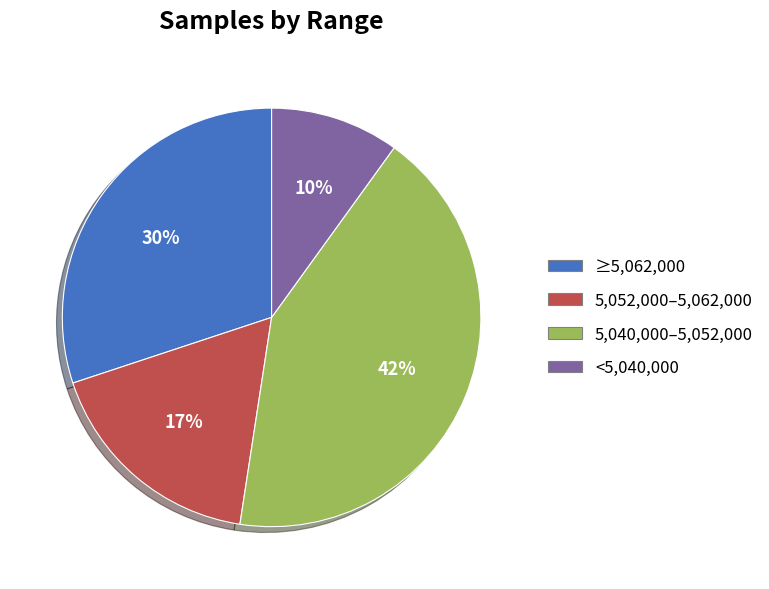

To the nearest percent, what percentage of the pie is 5,052,000–5,062,000?

17%